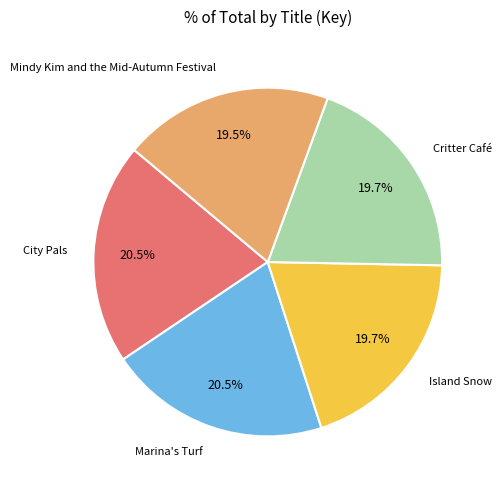

Is there a majority slice in this chart?

No